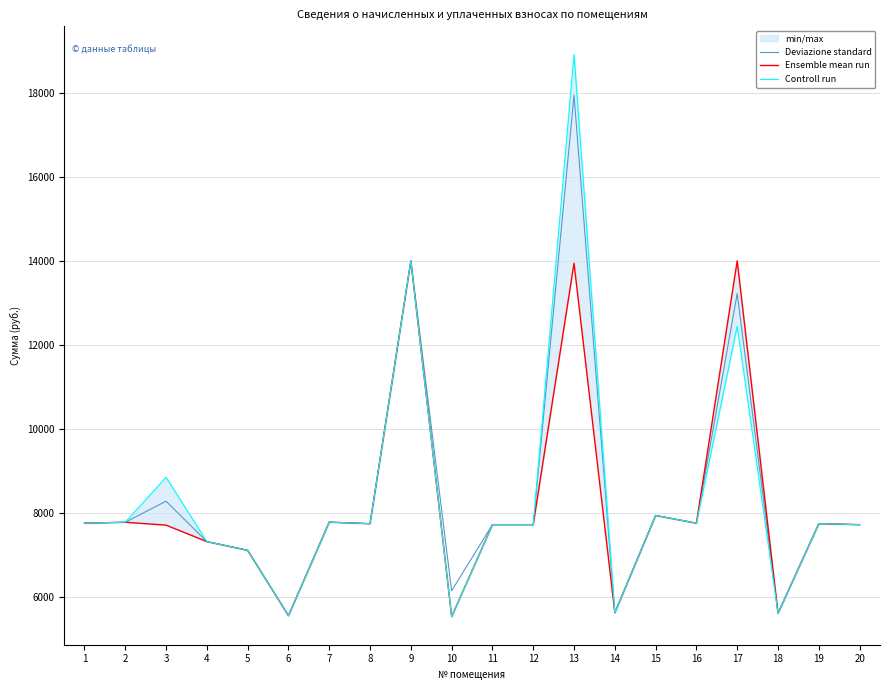

What is the value of the Controll run point at the 1st from the left?

7753.1